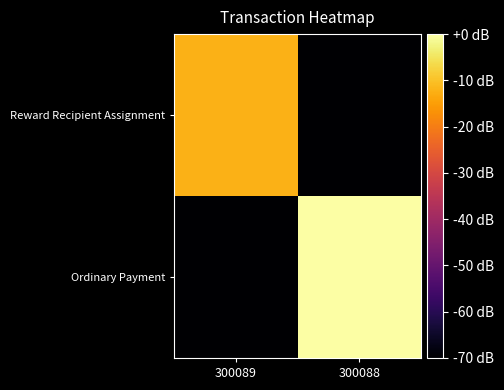

Rank the series by their maximum value, from highest to lowest.

Ordinary Payment, Reward Recipient Assignment